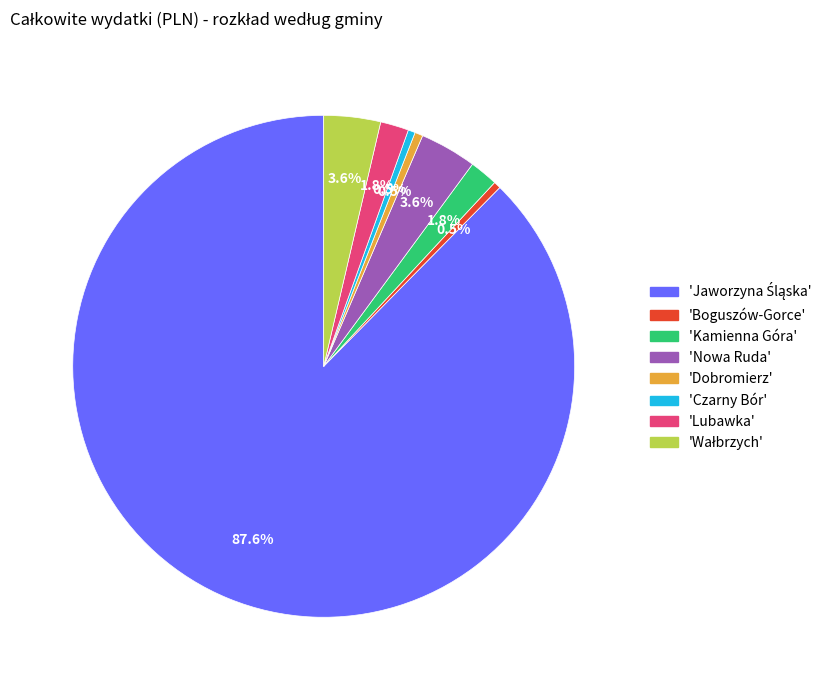

Is there any slice that represents more than half of the pie?

Yes